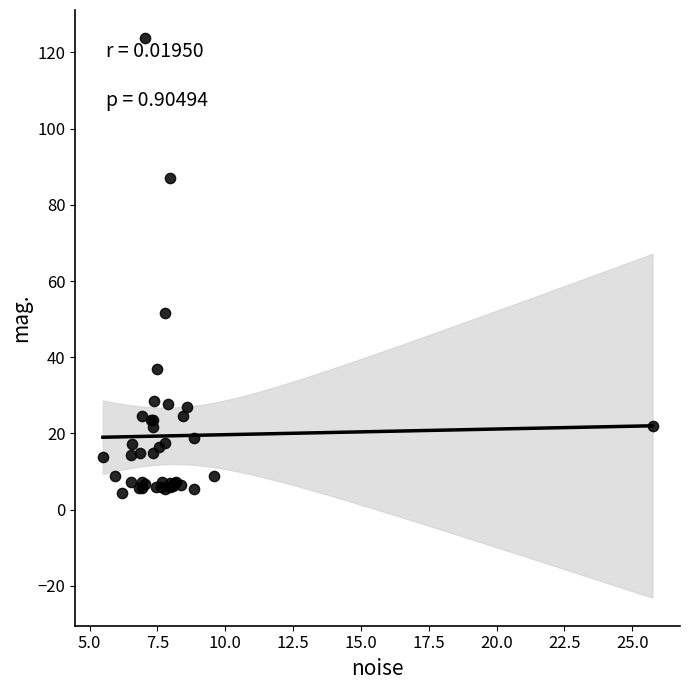

What Y value in the scatter plot is closest to 64?

51.6